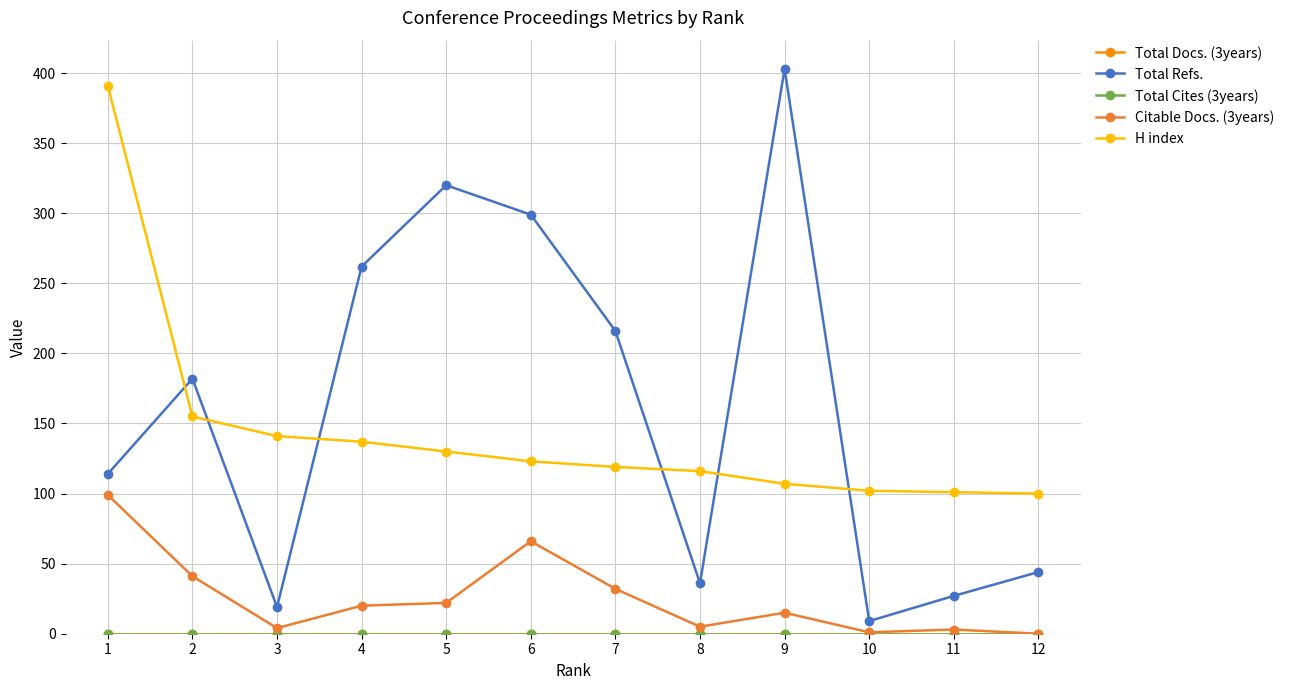

At which category is the sum across all series the highest?

1